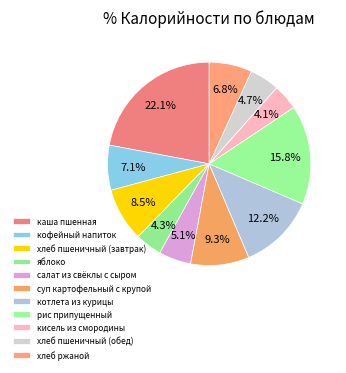

How many slices are in this pie chart?

11